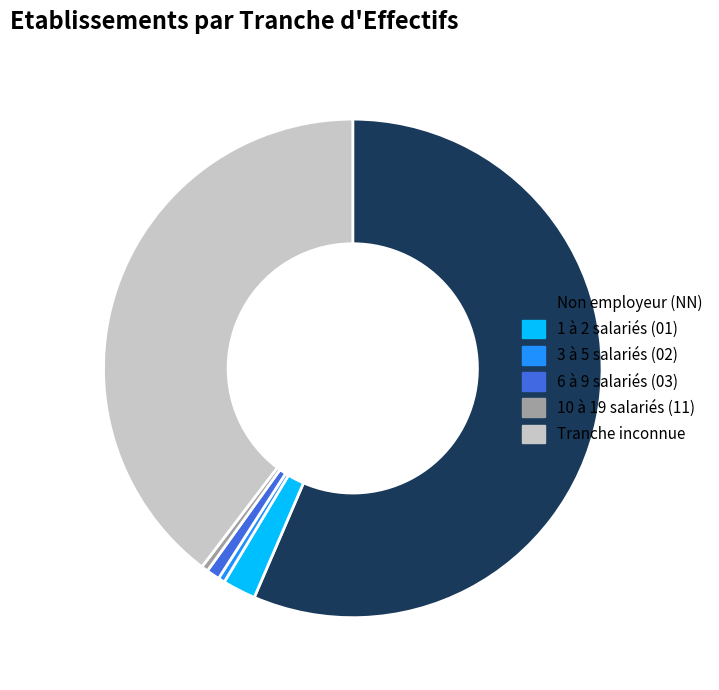

Combined, do 6 à 9 salariés (03) and Tranche inconnue account for over 50%?

No